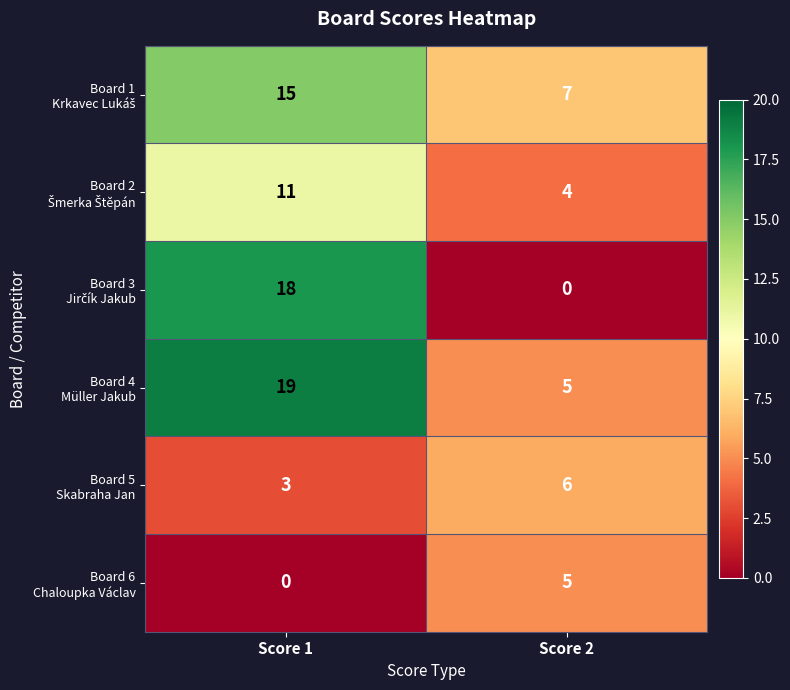

At which category is the sum across all series the highest?

Score 1